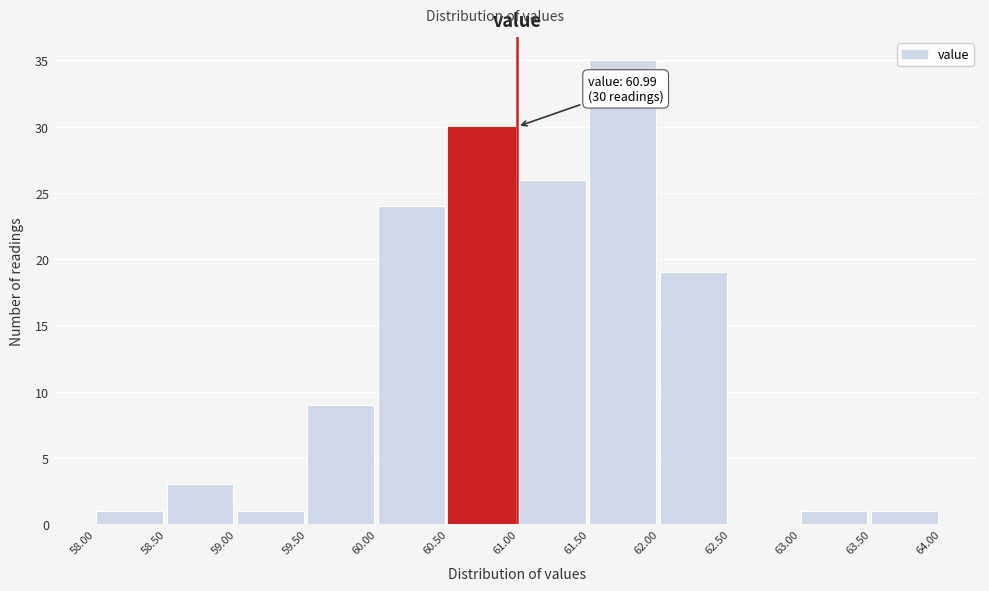

Over which range of the x-axis is the bar tallest?

61.50 to 62.00